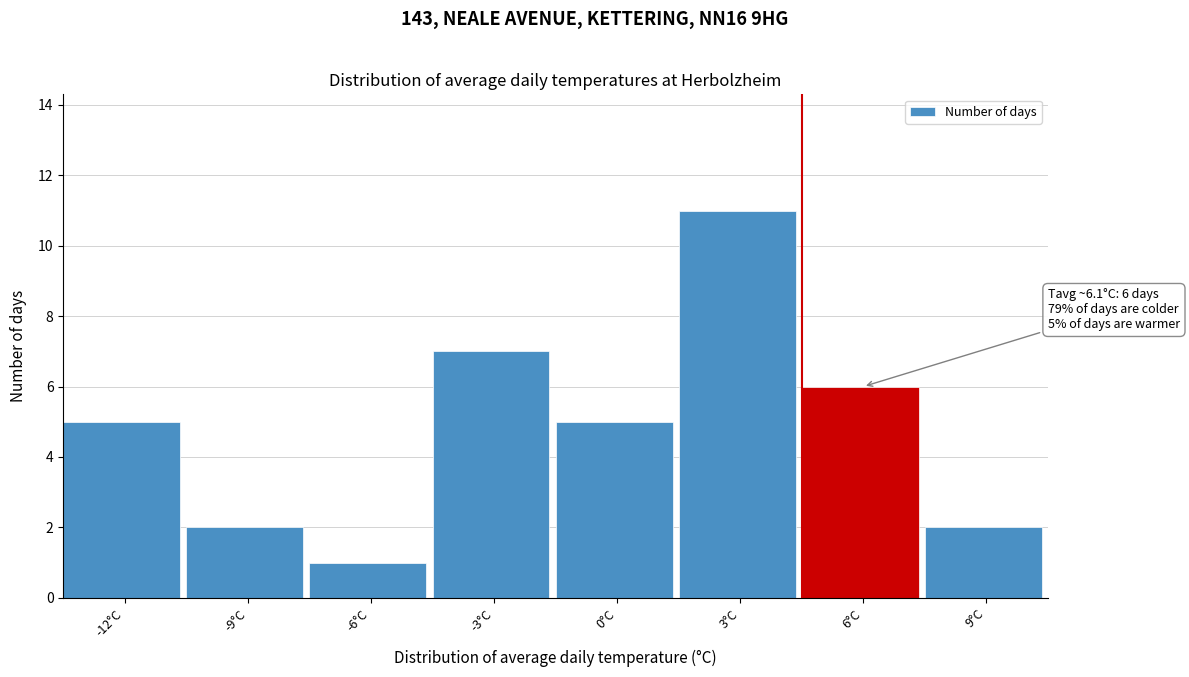

Reading left to right, transcribe all the data shown in this chart.

-12°C=5	-9°C=2	-6°C=1	-3°C=7	0°C=5	3°C=11	6°C=6	9°C=2